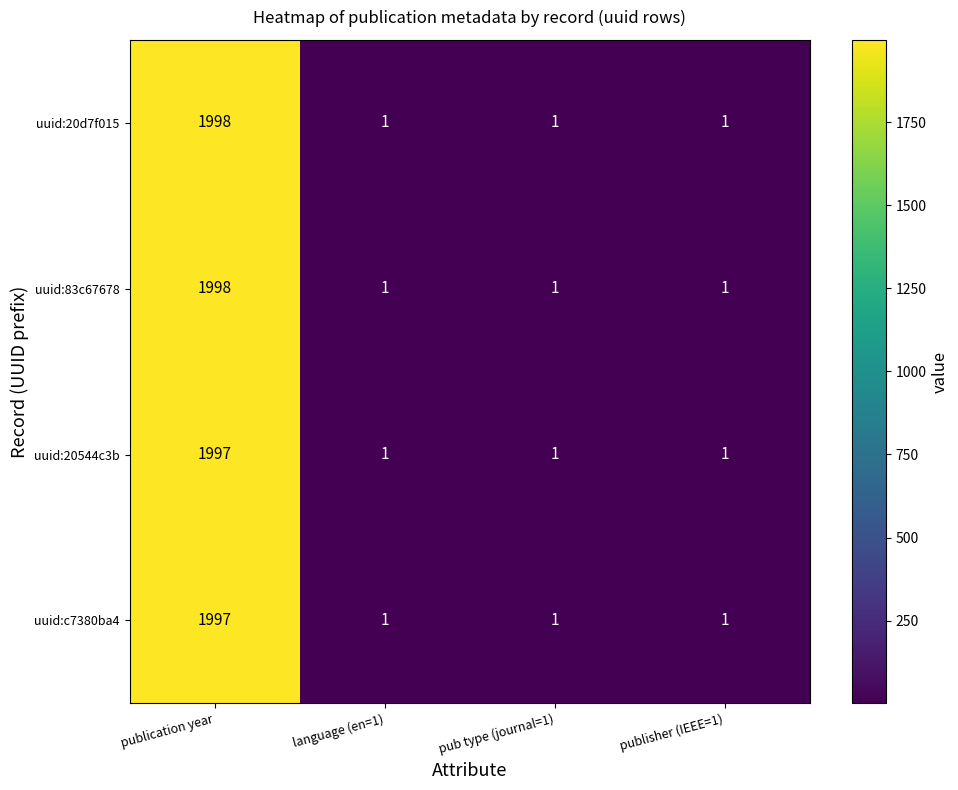

Reading left to right, transcribe all the data shown in this chart.

uuid:20d7f015: 1998	1	1	1
uuid:83c67678: 1998	1	1	1
uuid:20544c3b: 1997	1	1	1
uuid:c7380ba4: 1997	1	1	1